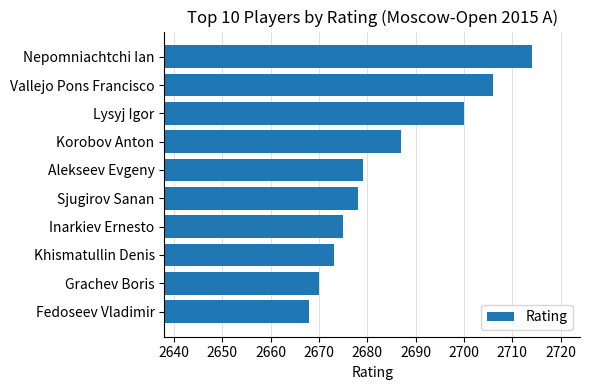

What is the difference between the maximum and minimum values?

46